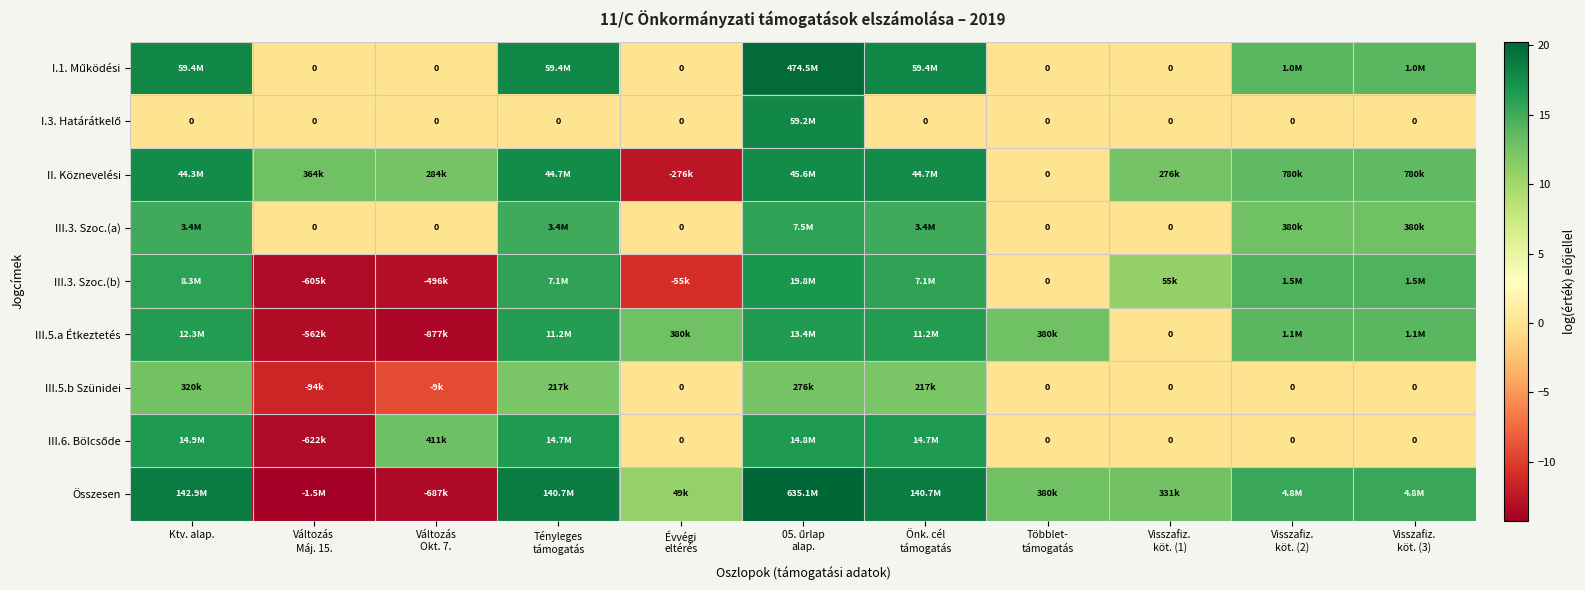

How many data points in III.3. Szoc.(b) are above 14?

6